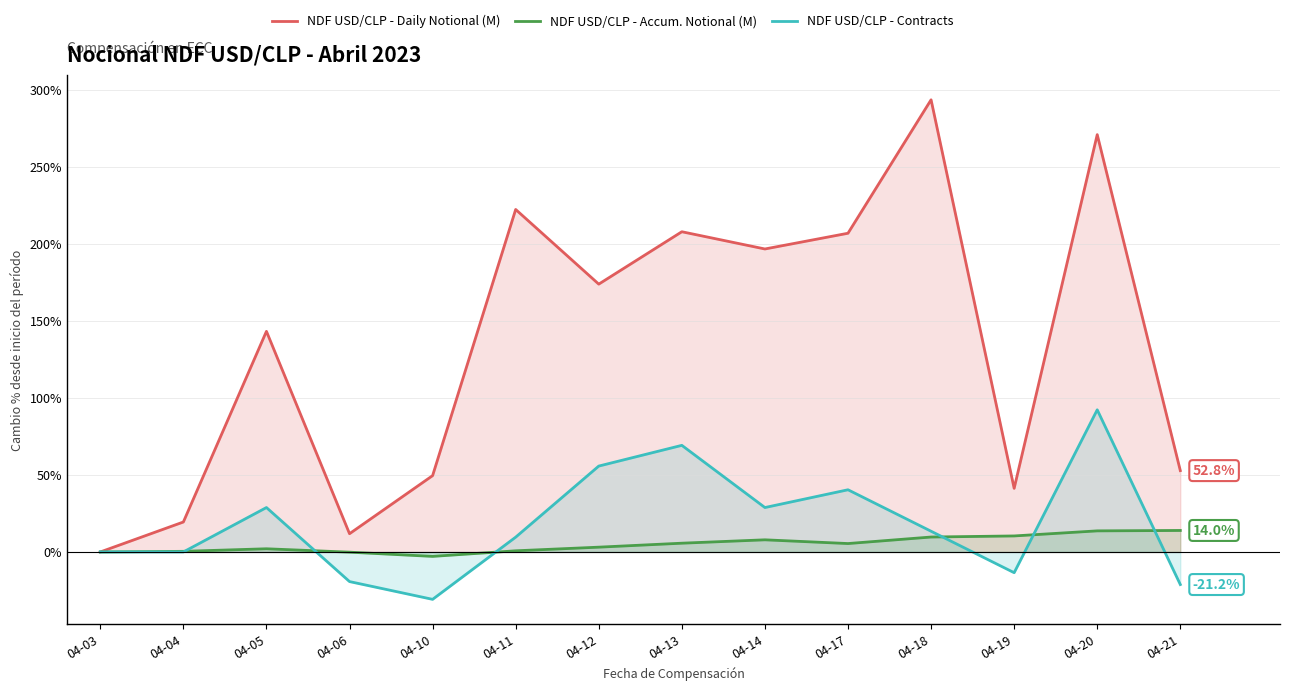

At 04-14, list the series in order from smallest to largest.

NDF USD/CLP - Accum. Notional (M), NDF USD/CLP - Contracts, NDF USD/CLP - Daily Notional (M)